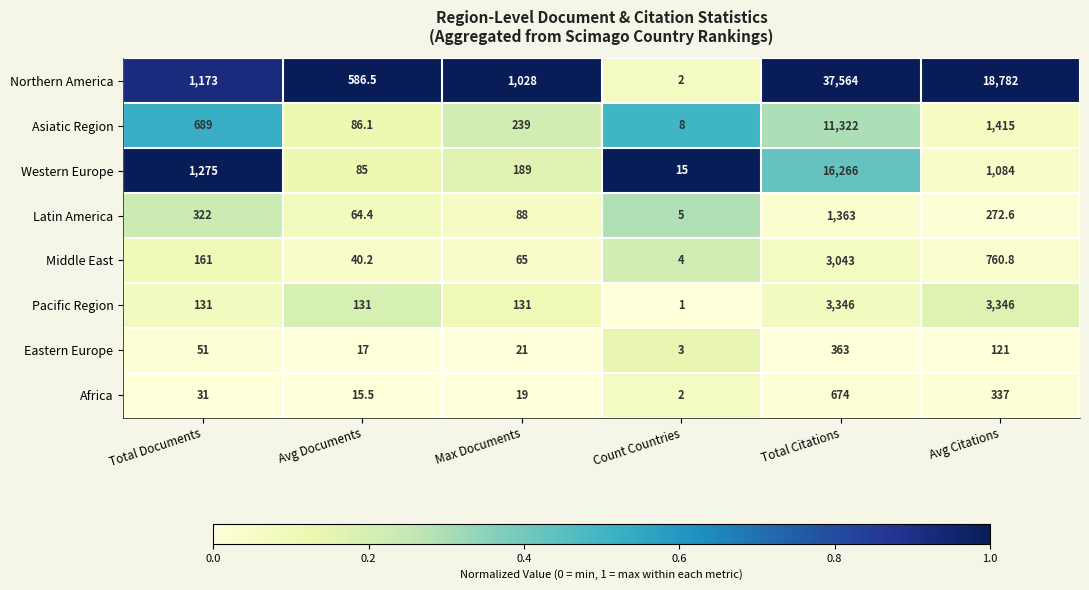

How many distinct data groups are displayed?

8